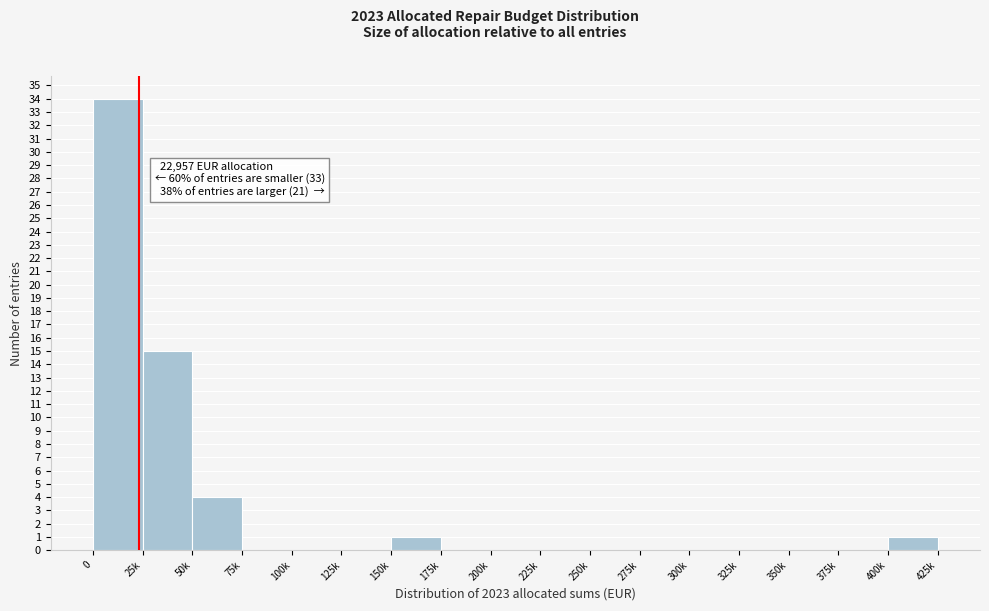

Reading left to right, list all the values displayed in this chart.

0=34	25k=15	50k=4	75k=0	100k=0	125k=0	150k=1	175k=0	200k=0	225k=0	250k=0	275k=0	300k=0	325k=0	350k=0	375k=0	400k=1